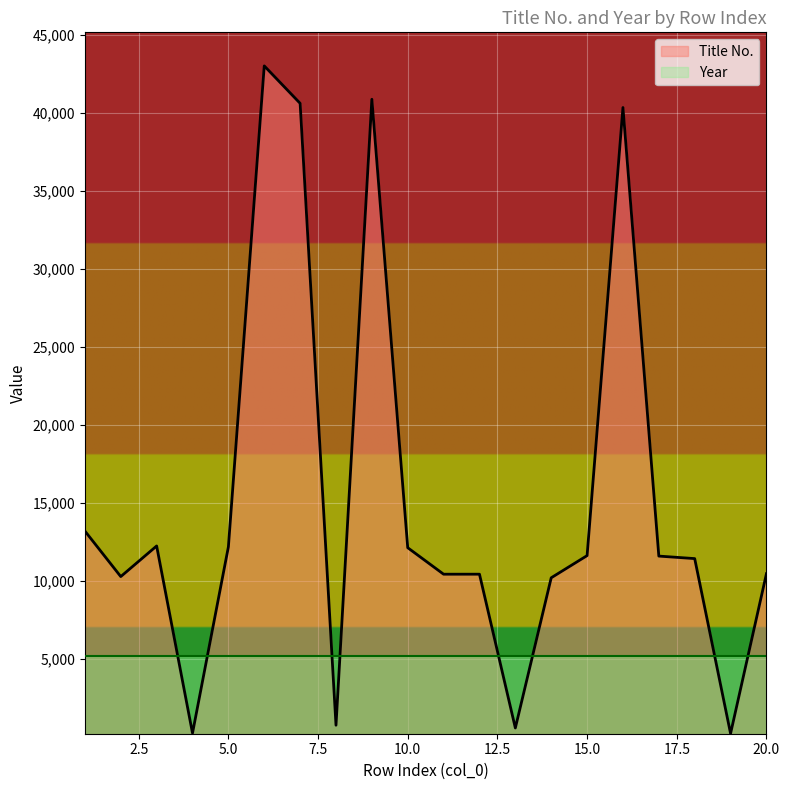

What is the difference between the second highest and minimum values?

40621